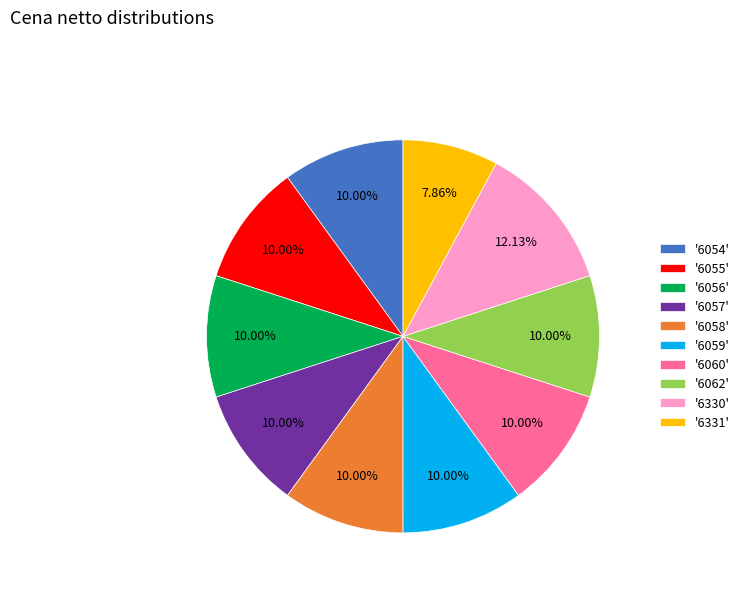

What is the largest slice in the pie chart?

'6330'